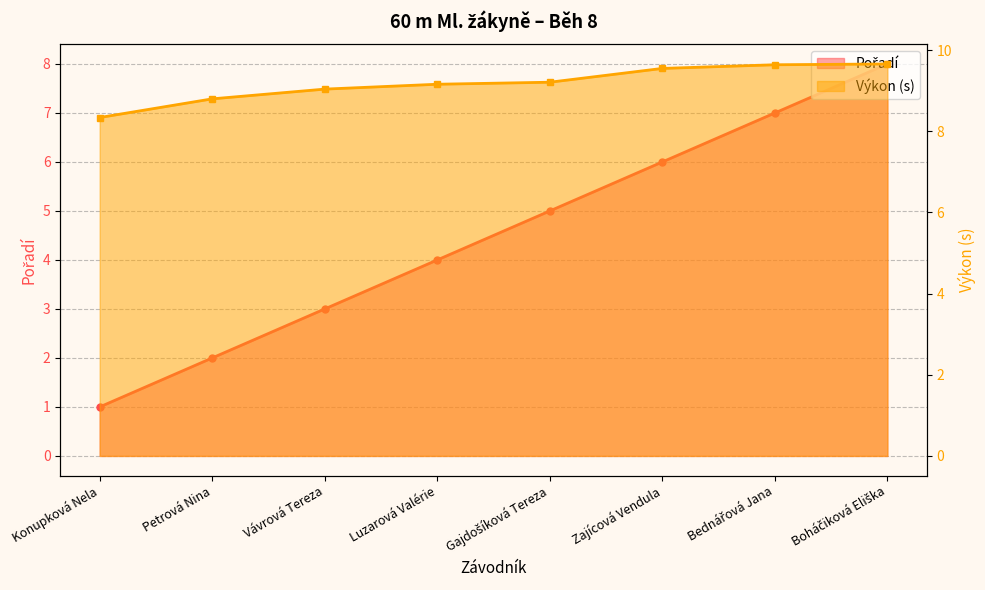

What is the sum of all Výkon values?

73.4